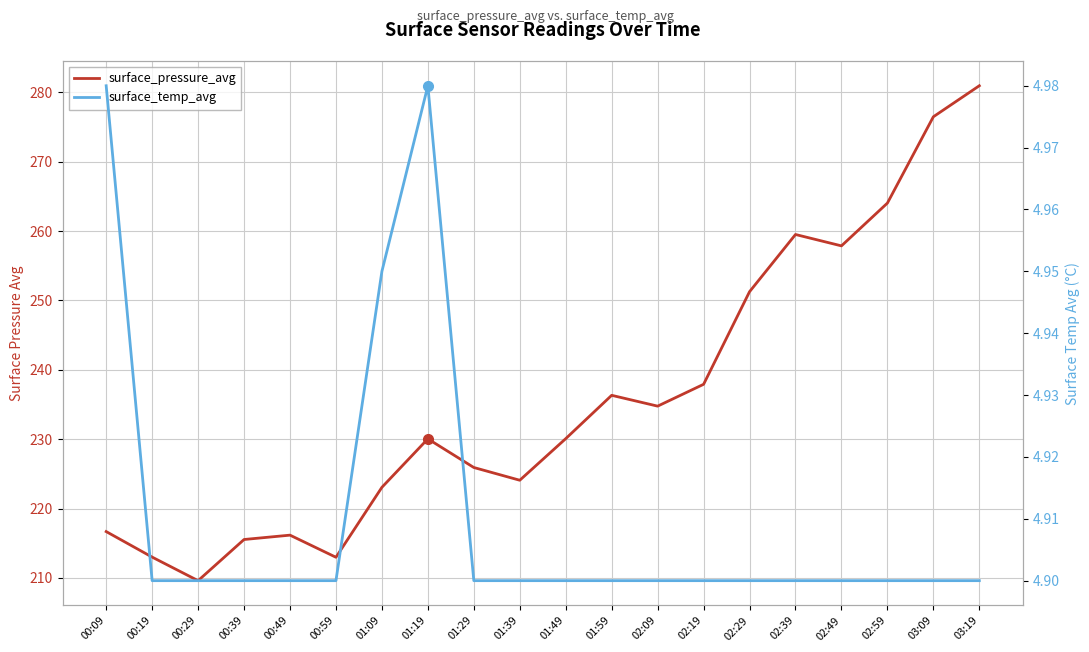

Reading right to left, what are all the values shown in this chart?

surface_pressure_avg: 03:19=280.9	03:09=276.5	02:59=264.0	02:49=257.9	02:39=259.5	02:29=251.3	02:19=237.9	02:09=234.8	01:59=236.3	01:49=230.1	01:39=224.1	01:29=225.9	01:19=230.0	01:09=223.1	00:59=213.0	00:49=216.2	00:39=215.5	00:29=209.6	00:19=213.0	00:09=216.7
surface_temp_avg: 03:19=4.9	03:09=4.9	02:59=4.9	02:49=4.9	02:39=4.9	02:29=4.9	02:19=4.9	02:09=4.9	01:59=4.9	01:49=4.9	01:39=4.9	01:29=4.9	01:19=5.0	01:09=5.0	00:59=4.9	00:49=4.9	00:39=4.9	00:29=4.9	00:19=4.9	00:09=5.0